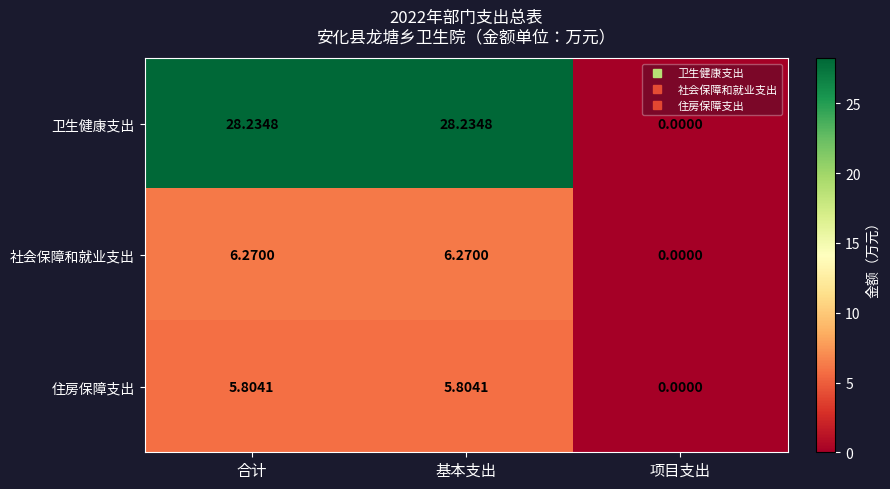

At which label does 住房保障支出 reach its minimum?

项目支出